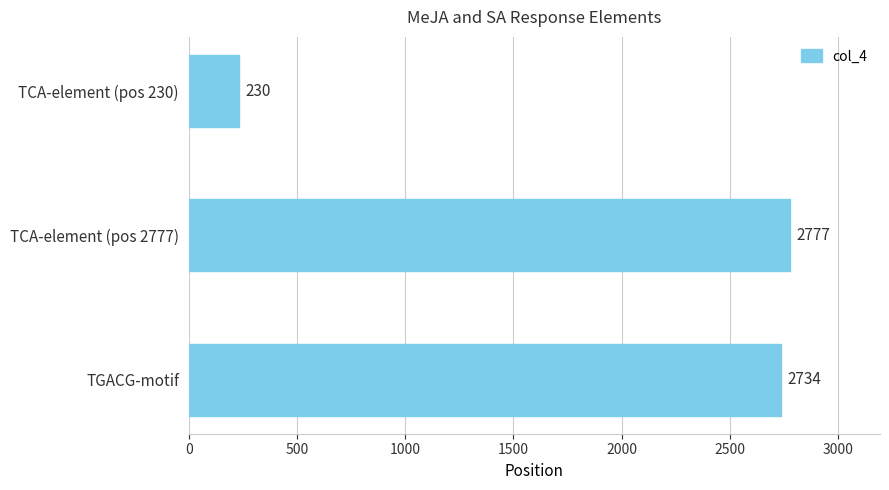

Reading top to bottom, transcribe all the data shown in this chart.

TCA-element (pos 230)=230	TCA-element (pos 2777)=2777	TGACG-motif=2734